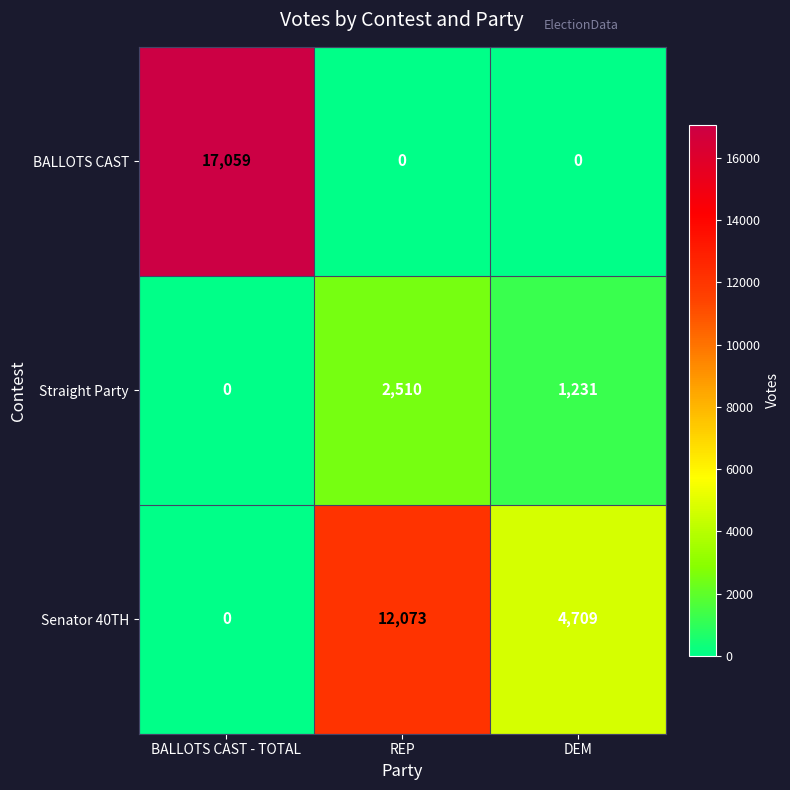

Which series has the largest total across all categories?

BALLOTS CAST